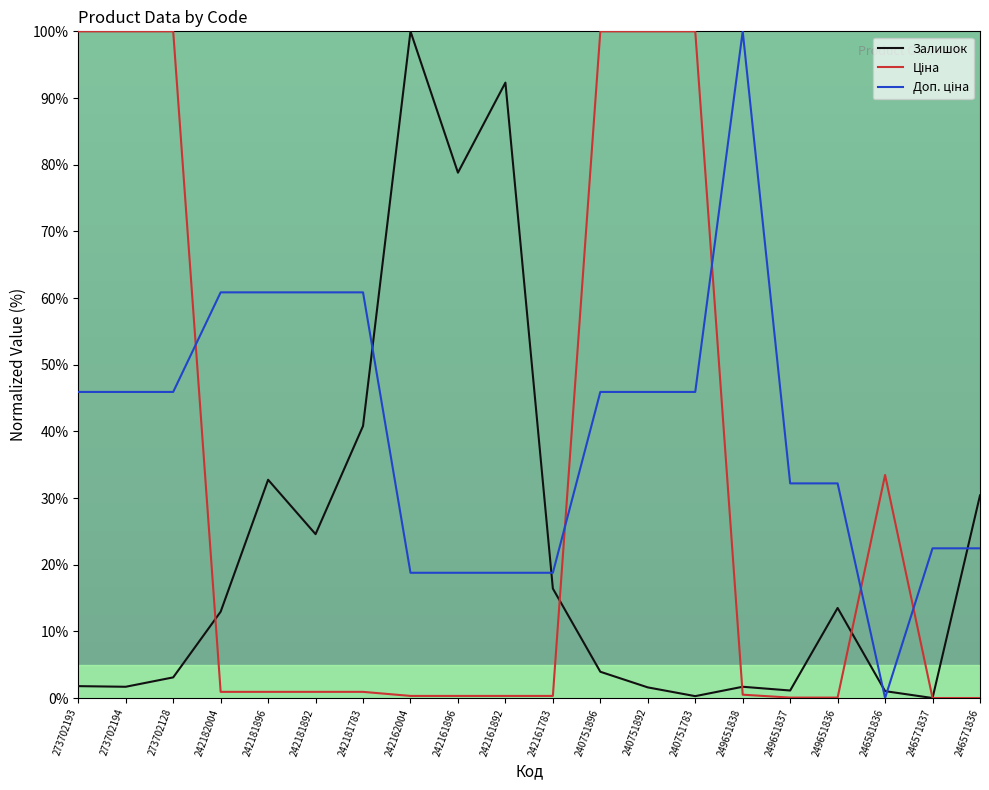

What is the difference between the highest and lowest values at 246571836?

30.4